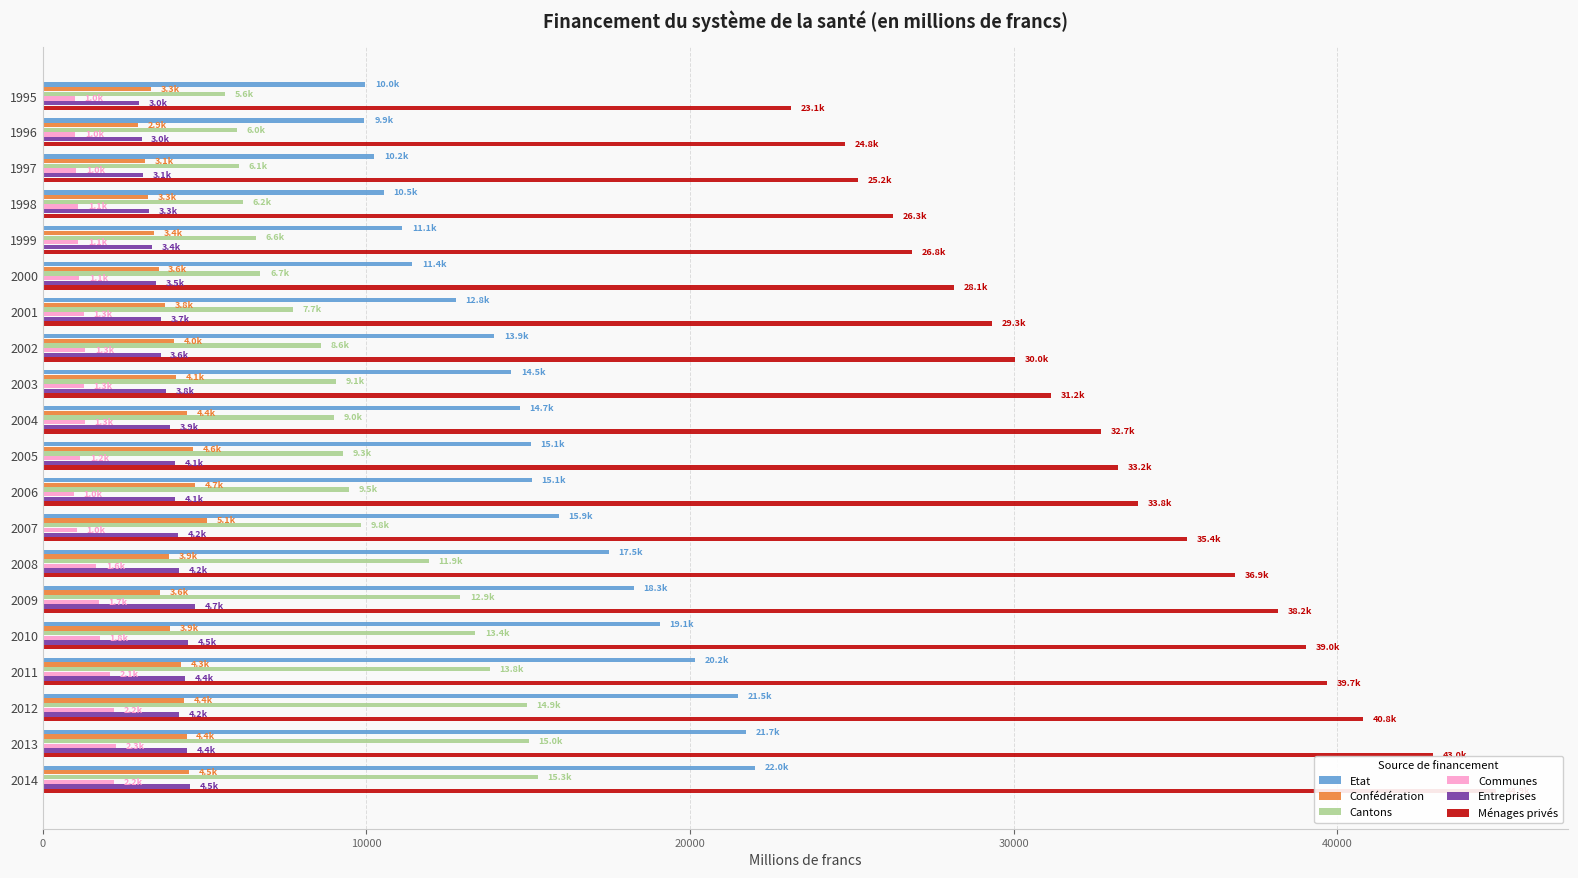

What position from the right is 10?

10